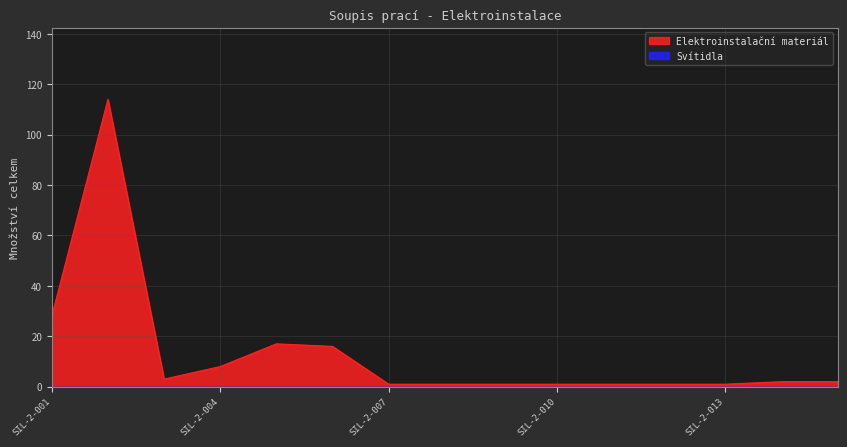

Reading left to right, transcribe all the data shown in this chart.

SIL-2-001=28	SIL-2-002=114	SIL-2-003=3	SIL-2-004=8	SIL-2-005=17	SIL-2-006=16	SIL-2-007=1	SIL-2-008=1	SIL-2-009=1	SIL-2-010=1	SIL-2-011=1	SIL-2-012=1	SIL-2-013=1	SIL-2-014=2	SIL-2-015=2